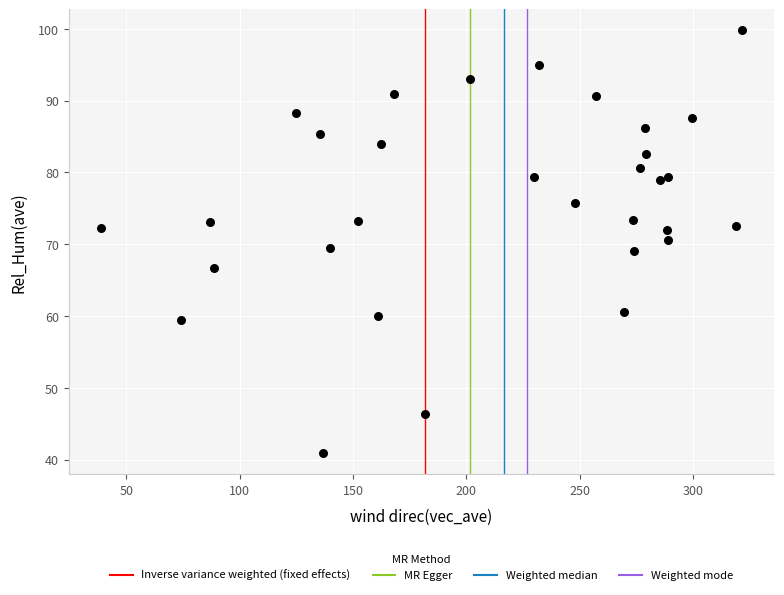

What is the range of Y values (max minus min)?

58.9